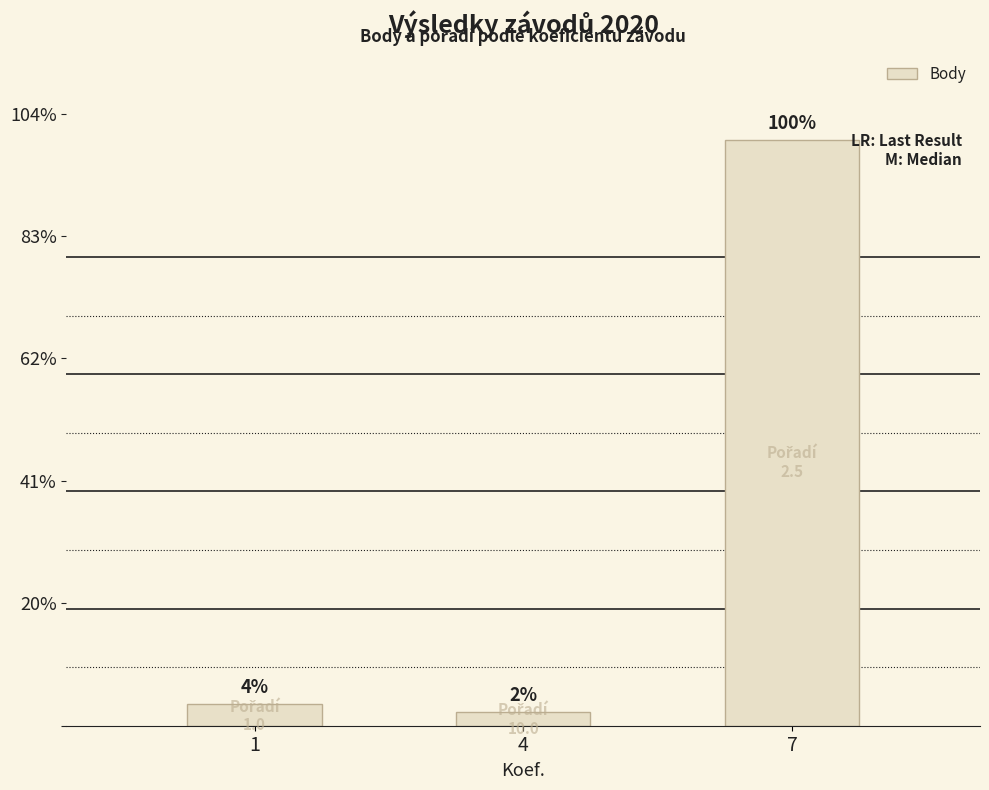

Does the chart contain any negative values?

No